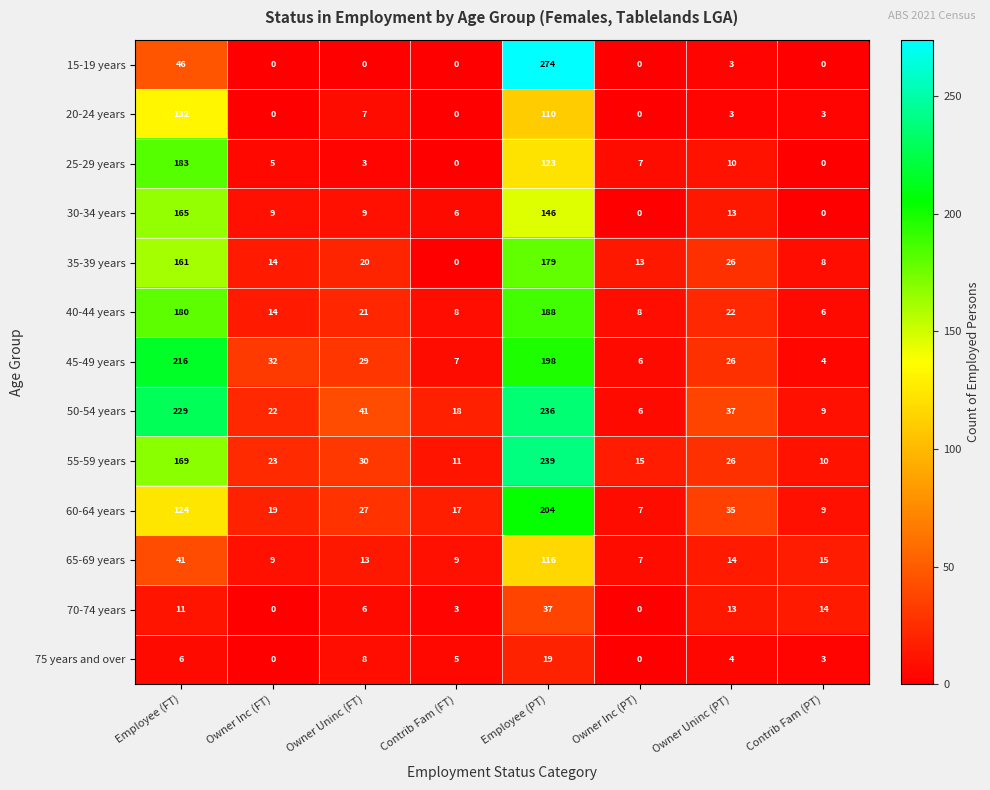

The 50-54 years series shows 18 at Contrib Fam (FT). True or false?

True